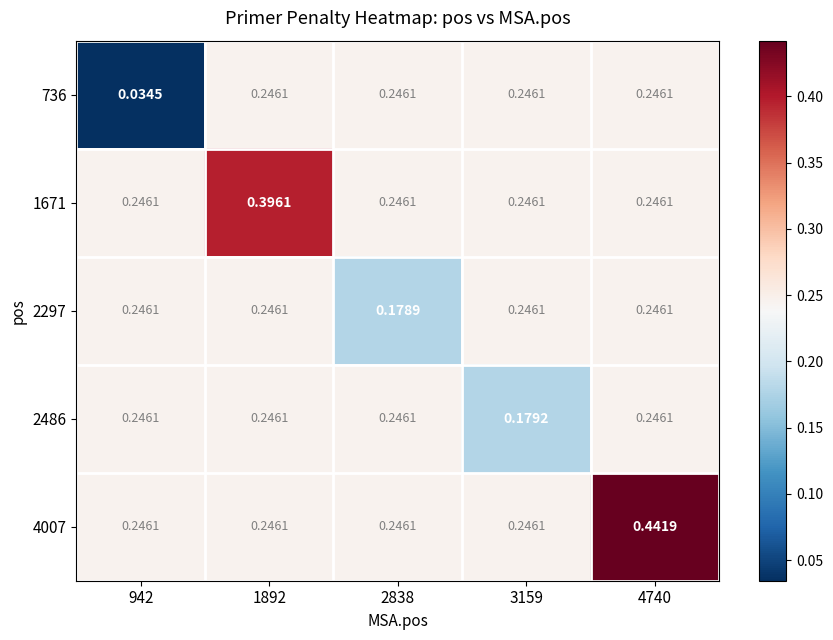

Is the value of 1671 at 2838 greater than the value of 2297 at 2838?

Yes